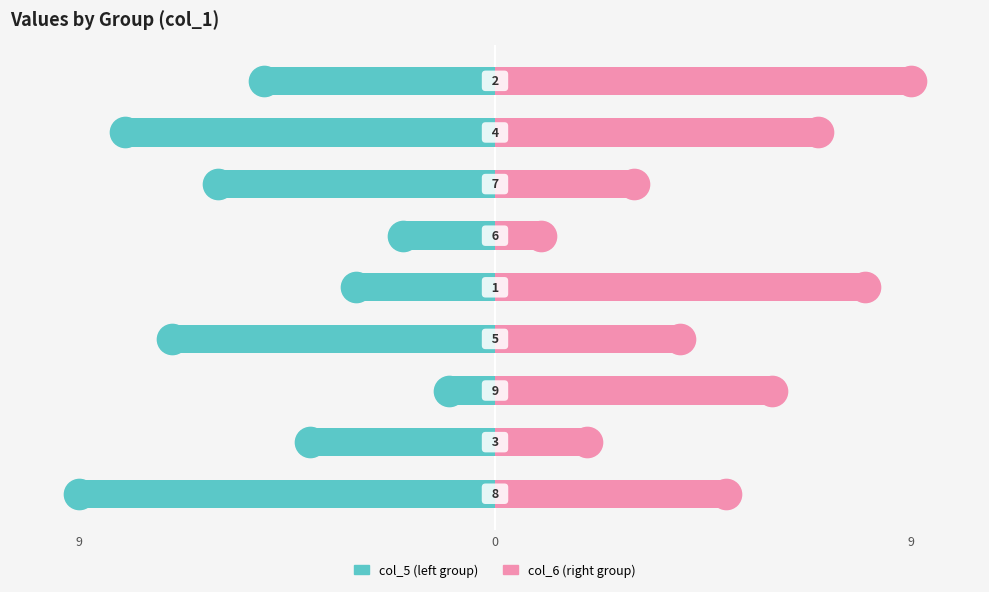

Rank the series at 9 from highest to lowest value.

col_6 (right), col_5 (left)